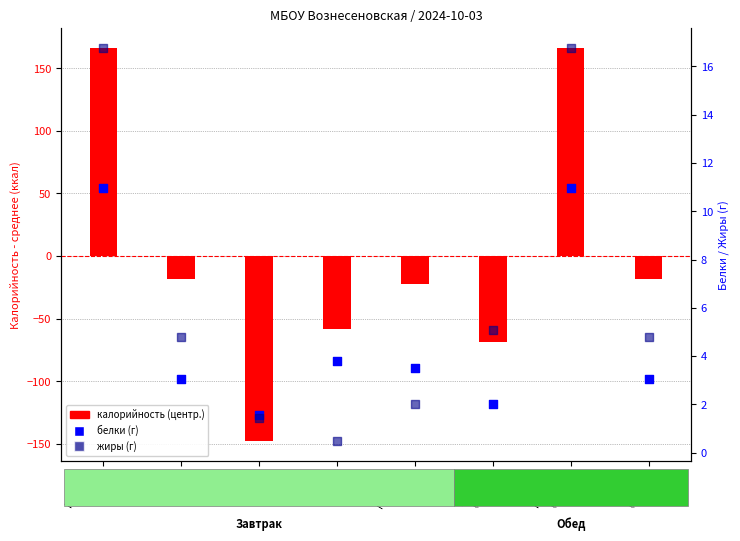

Which series reaches the maximum Y coordinate?

calorie (centered)